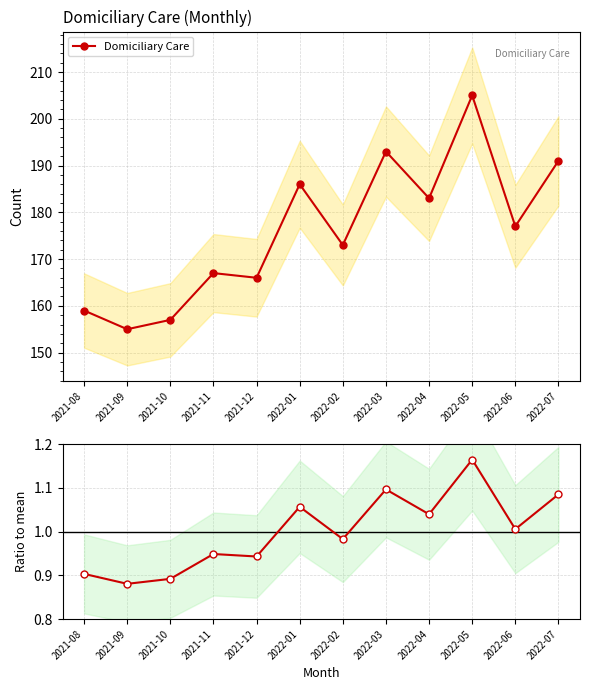

How many data points does each series have?

12